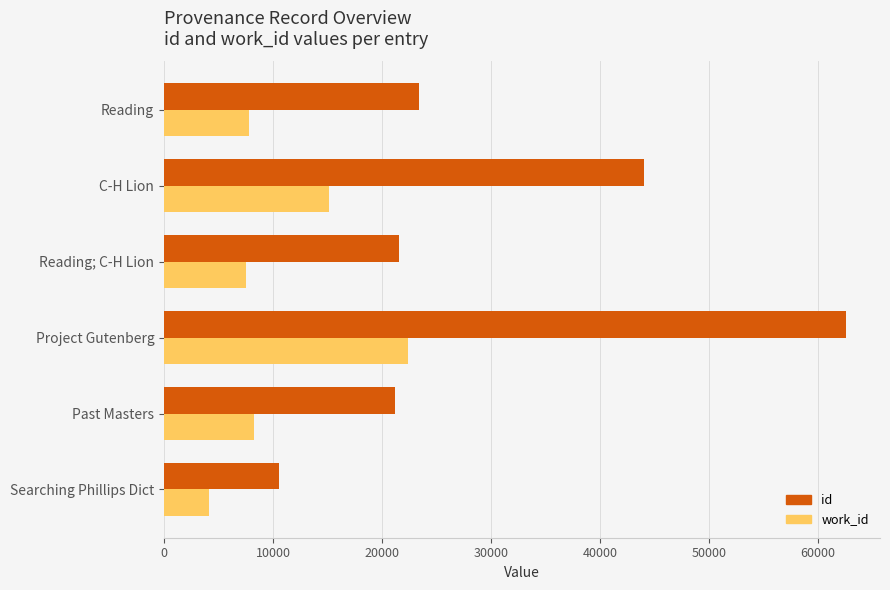

At which label is id closest to 36542?

C-H Lion